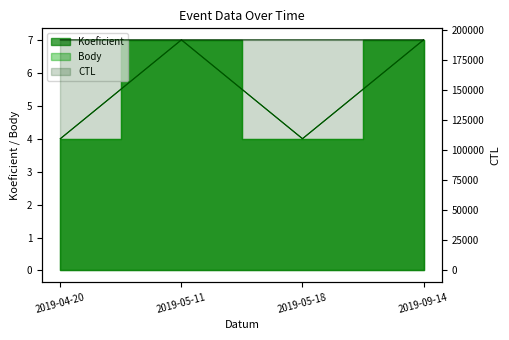

Reading right to left, transcribe all the data shown in this chart.

CTL: 191717	191708	191707	191705
Koeficient: 7	4	7	4
Body: 7	4	7	4